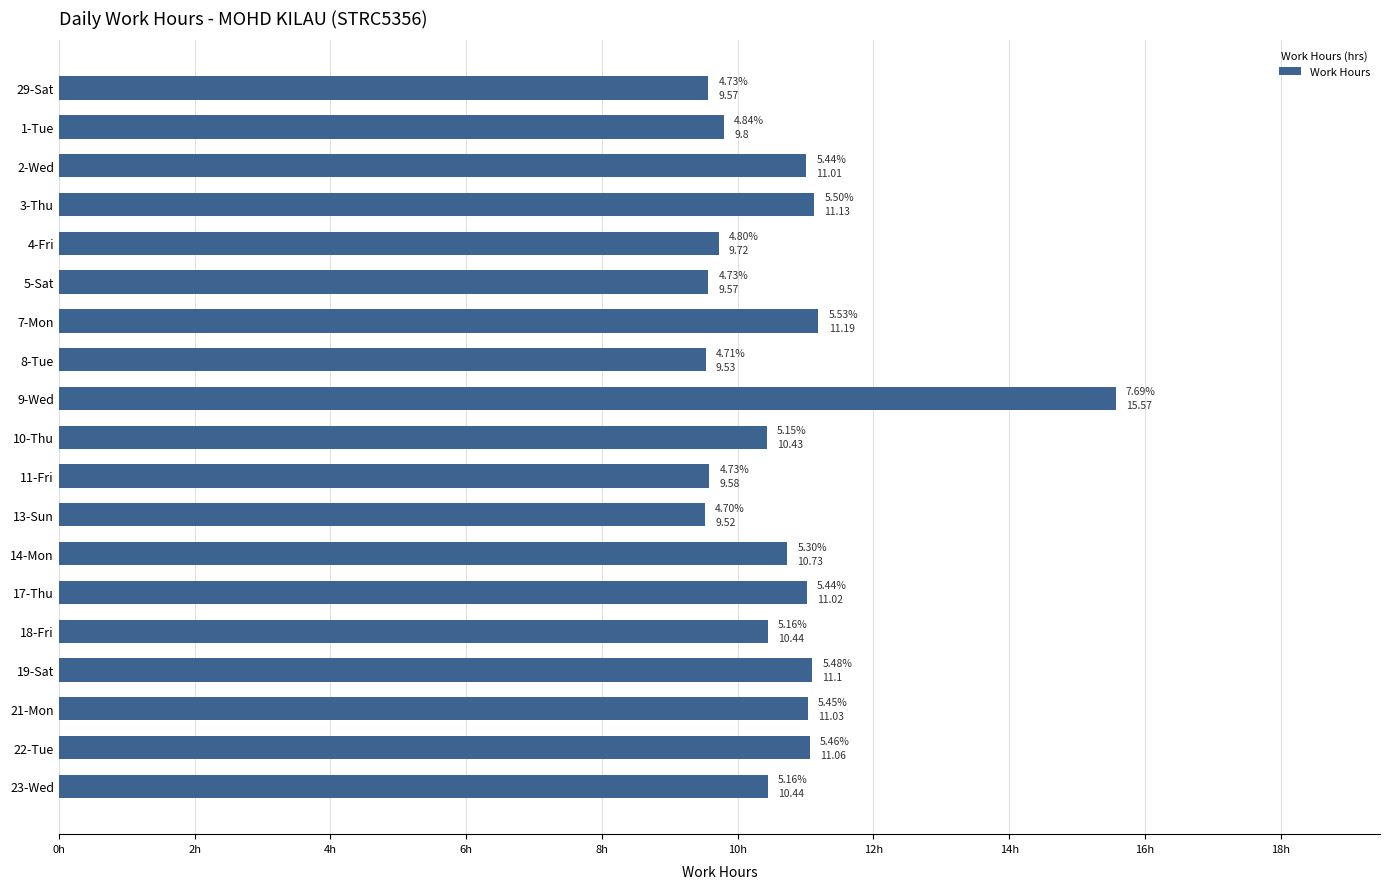

What is the change in value from 5-Sat to 18-Fri?

+0.9